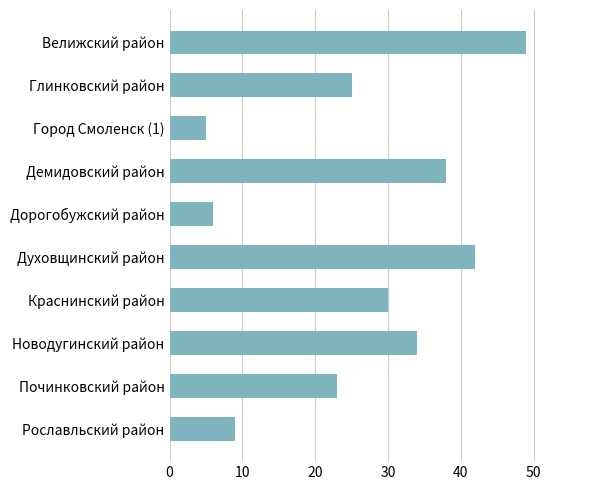

What is the difference between the values at Новодугинский район and Велижский район?

15